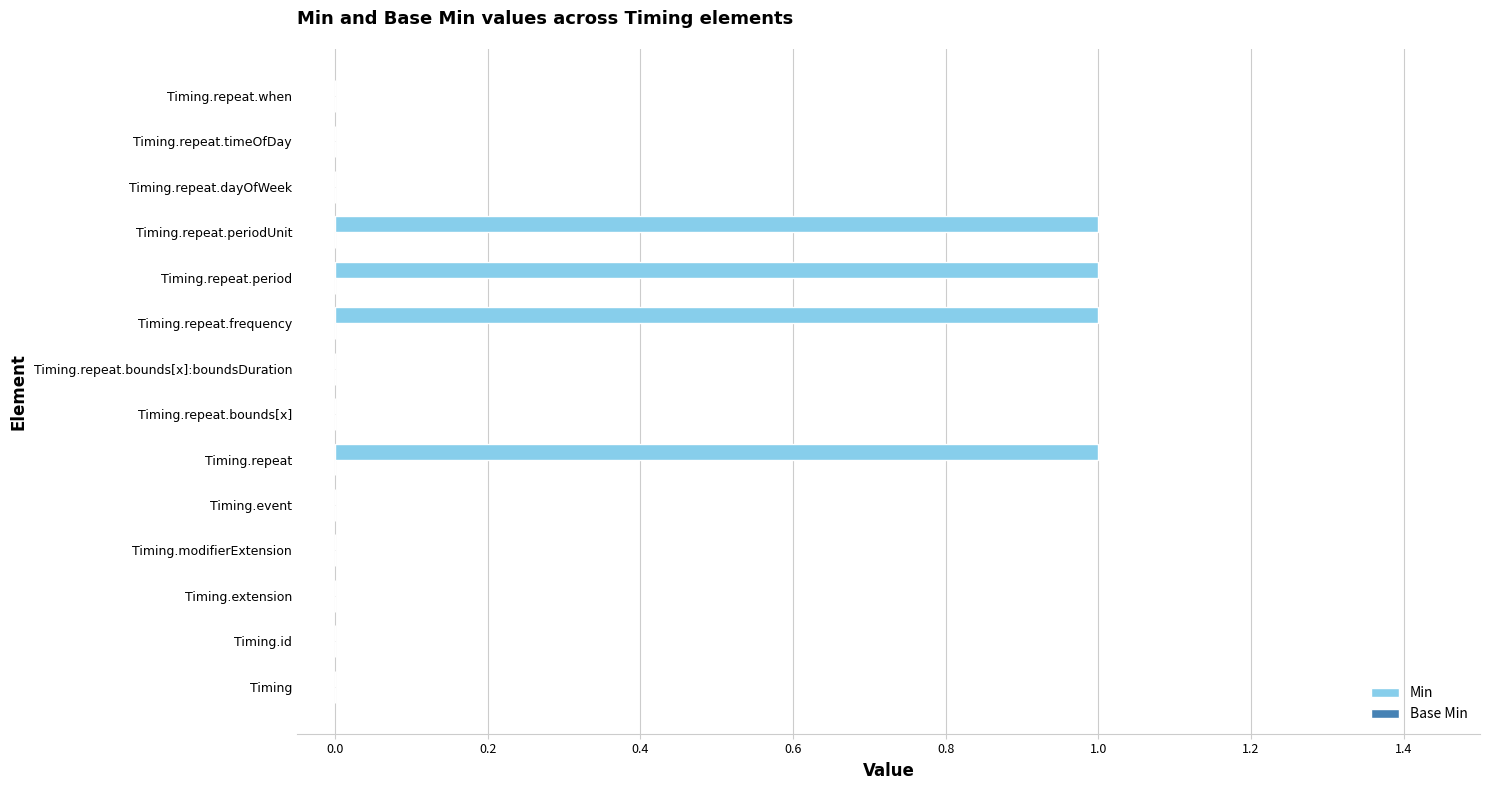

Between Timing.extension and Timing.repeat.period, which is larger?

Timing.repeat.period